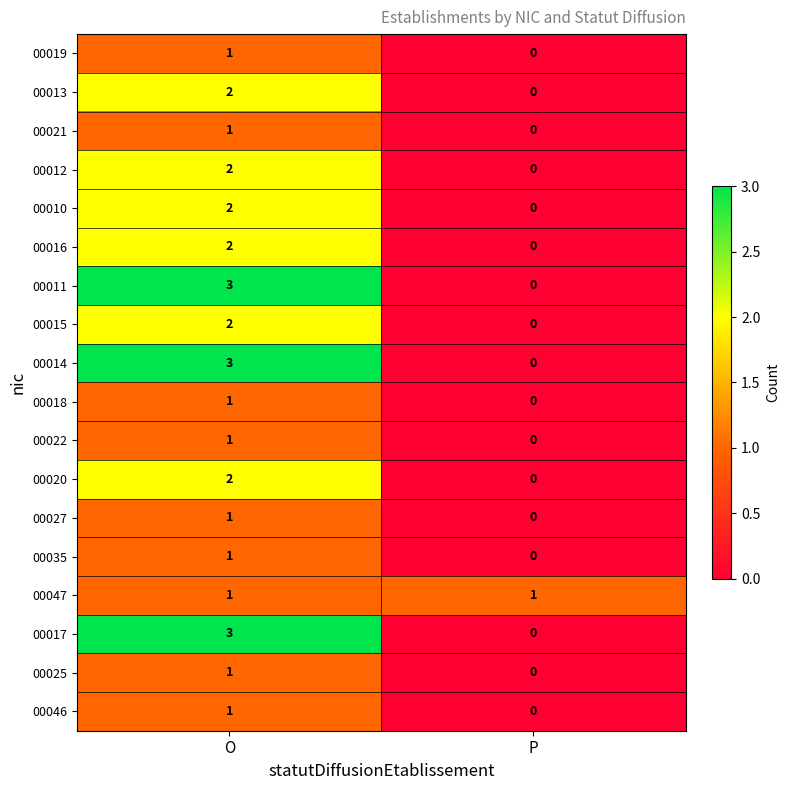

What is the sum of all 00014 values?

3